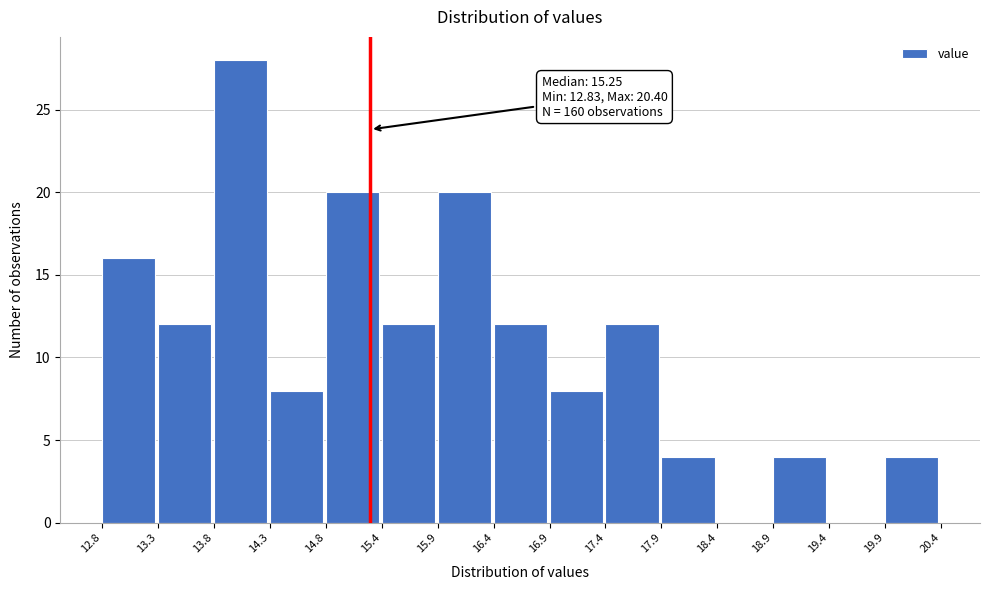

Over which range of the x-axis is the bar tallest?

13.8 to 14.3